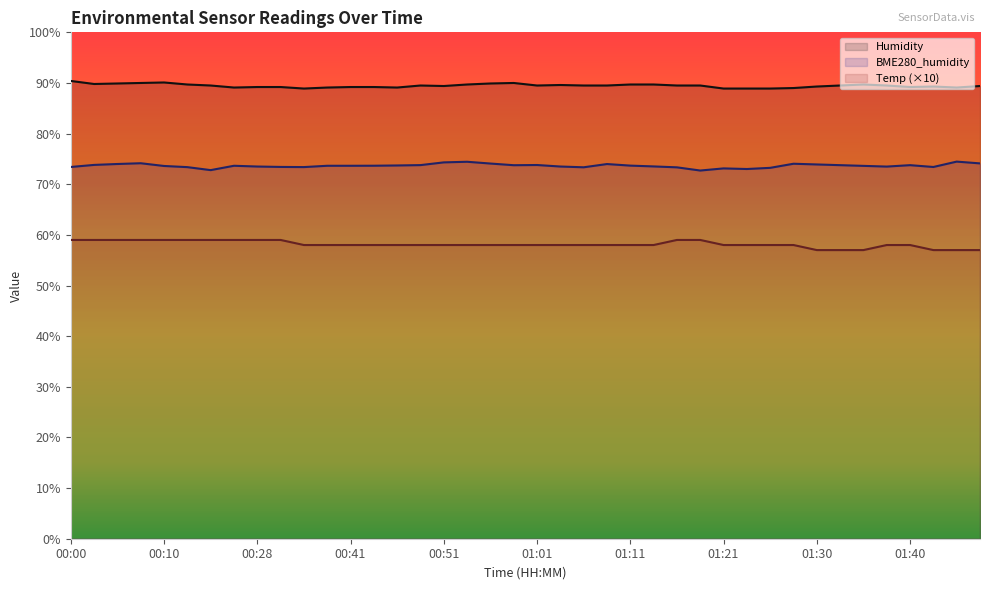

True or false: Humidity and BME280_humidity intersect in this chart.

False